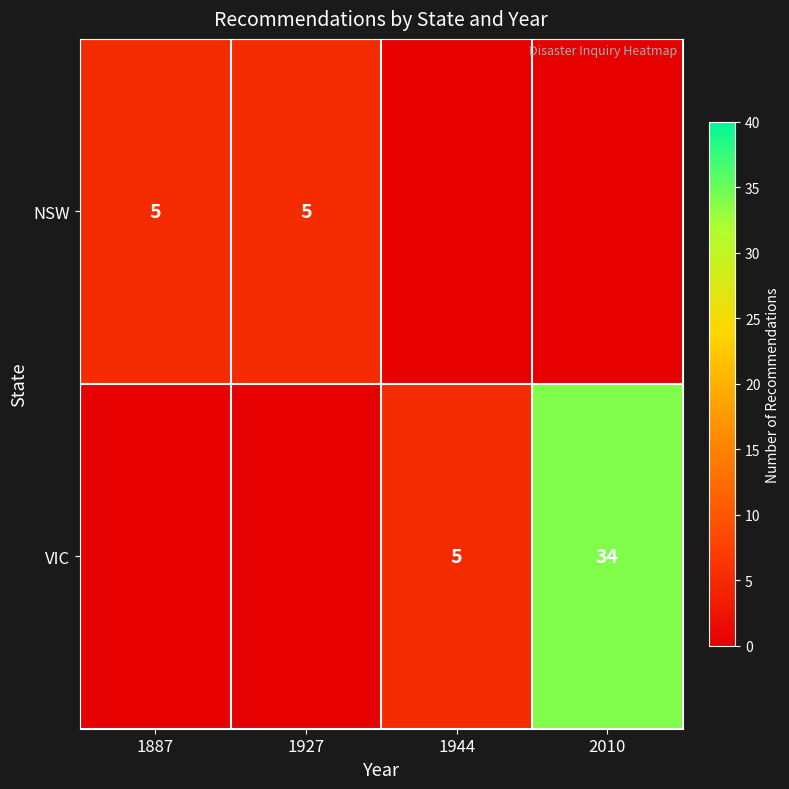

How many categories are shown in the chart?

4